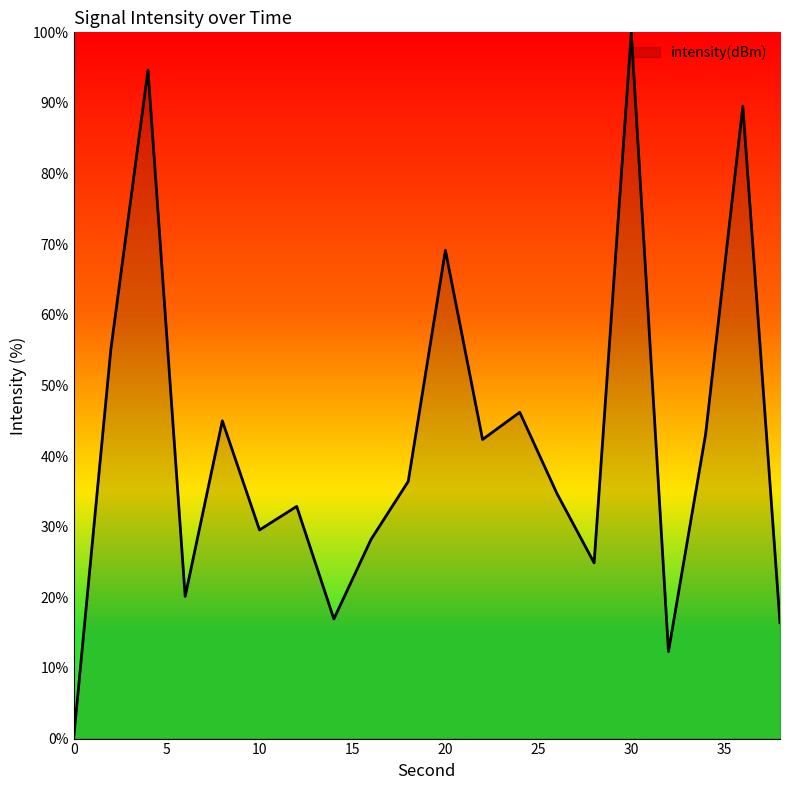

How many categories are shown in the chart?

20